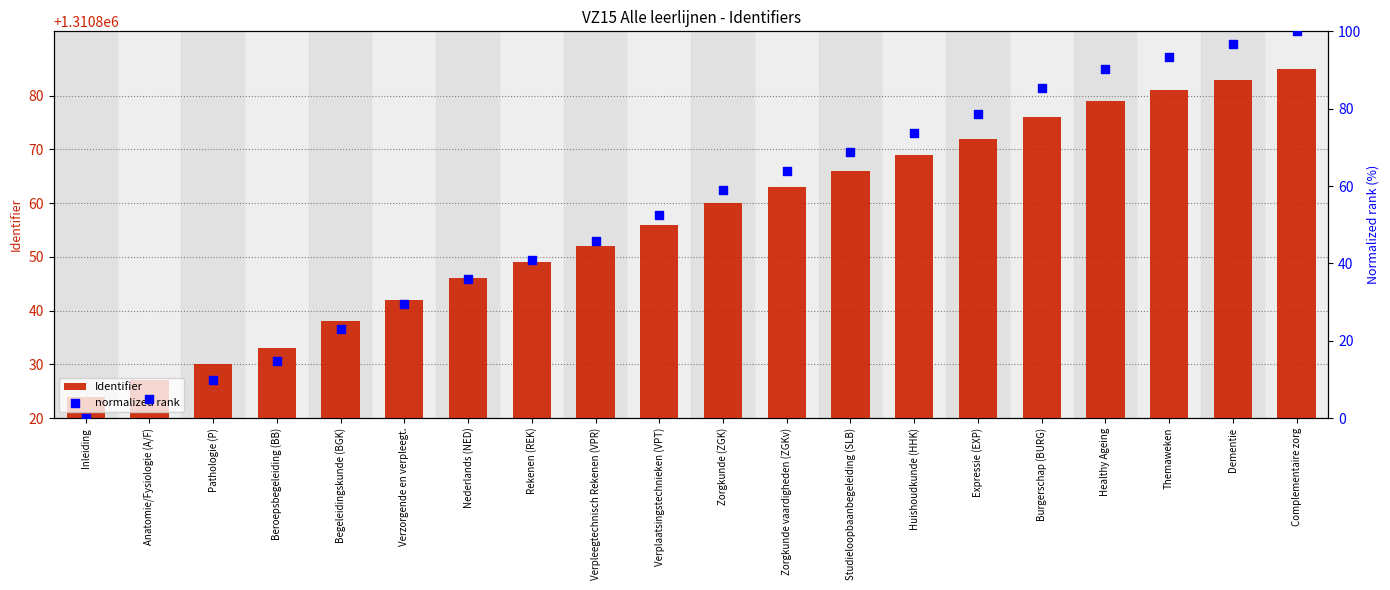

Which series has the largest total across all categories?

Identifier